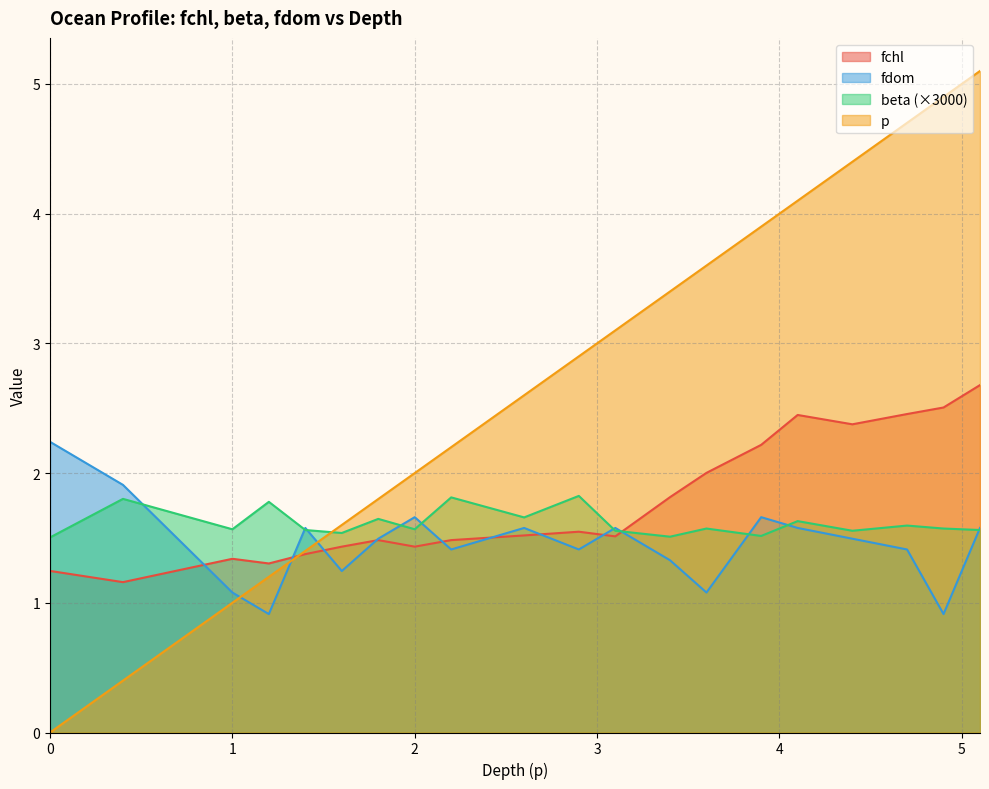

Is it true that fdom equals 1.4 at 2.2?

True